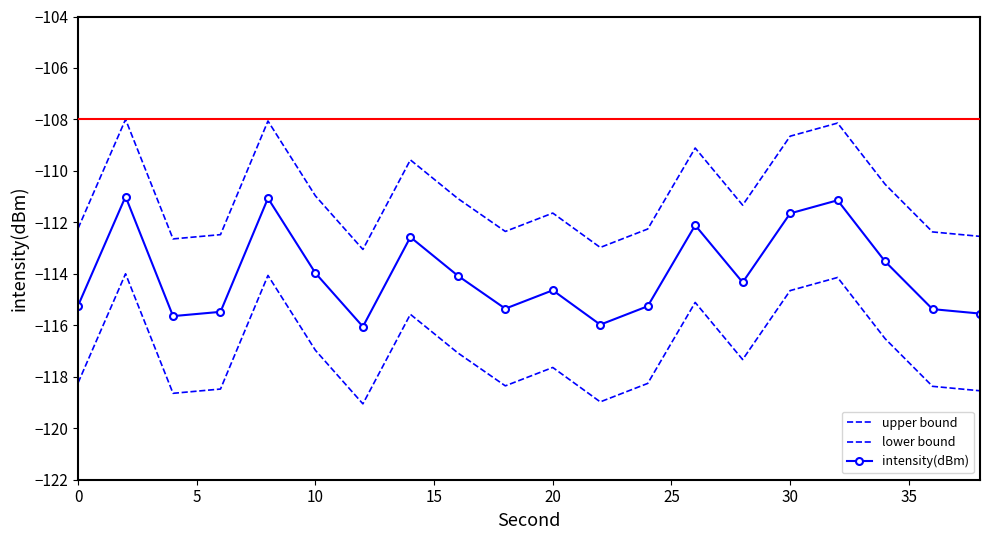

True or false: upper bound and intensity(dBm) intersect in this chart.

False